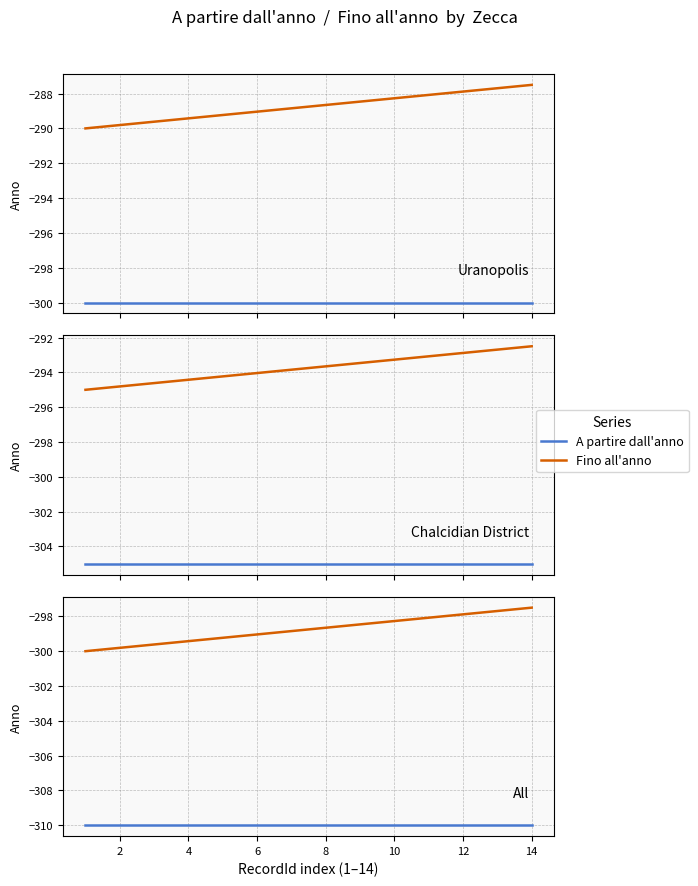

What is the difference between the maximum and minimum values in the Fino all'anno series?

2.5